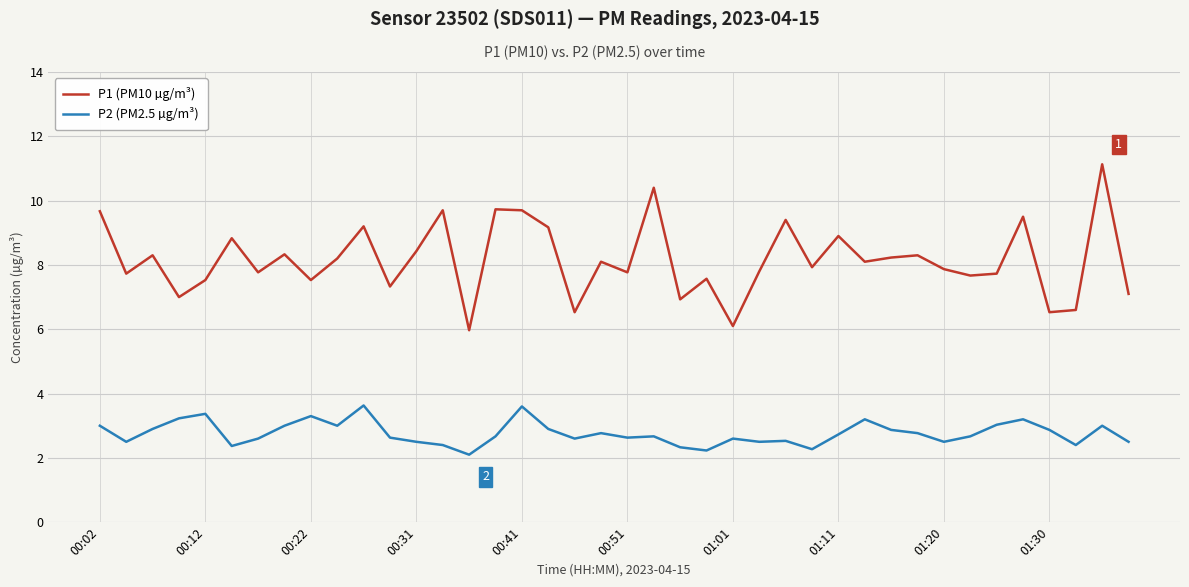

Which series has the widest spread of values?

P1 (PM10 µg/m³)